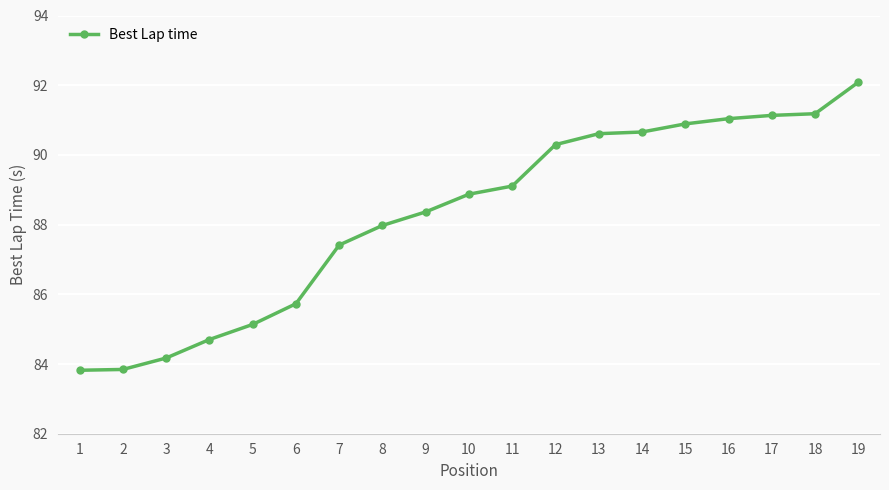

What is the difference between the values at 10 and 17?

2.3